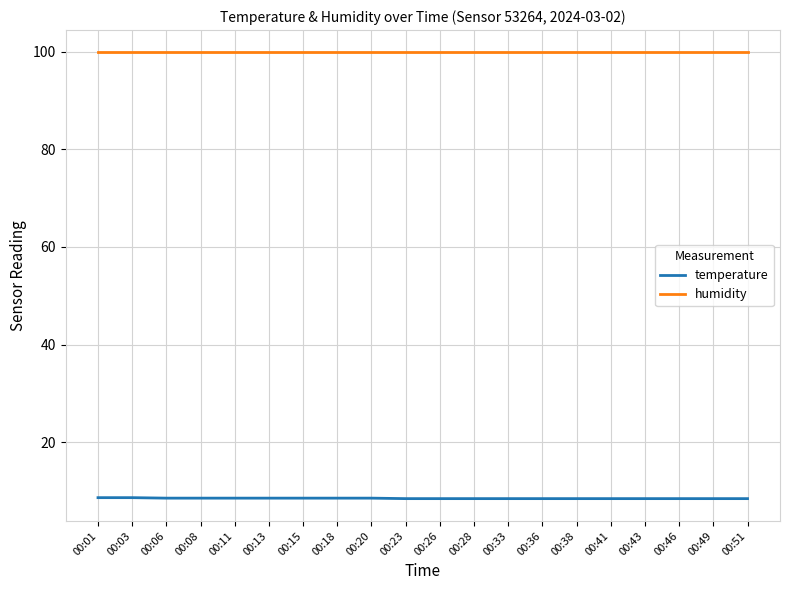

True or false: temperature and humidity cross at least once.

False